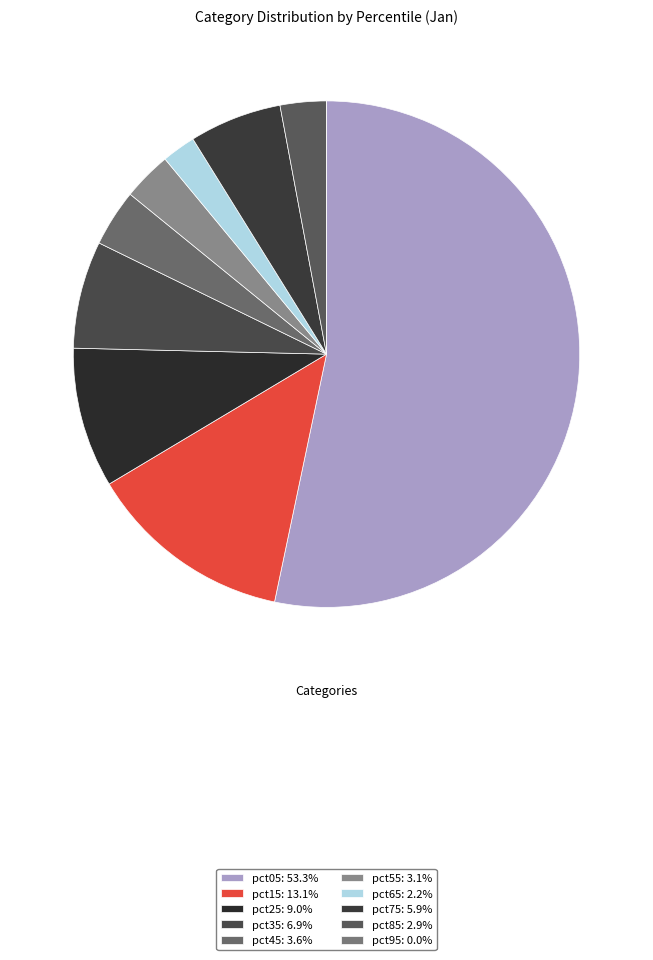

True or false: pct05 accounts for 39% of the total.

False